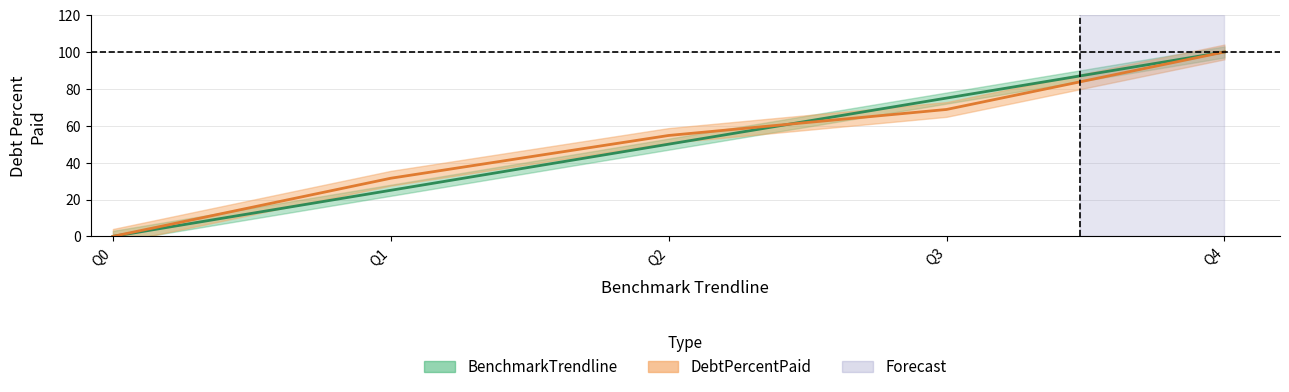

Reading left to right, transcribe all the data shown in this chart.

DebtPercentPaid: 0.0	31.5	54.7	68.8	100.0
BenchmarkTrendline: 0.0	25.0	50.0	75.0	100.0